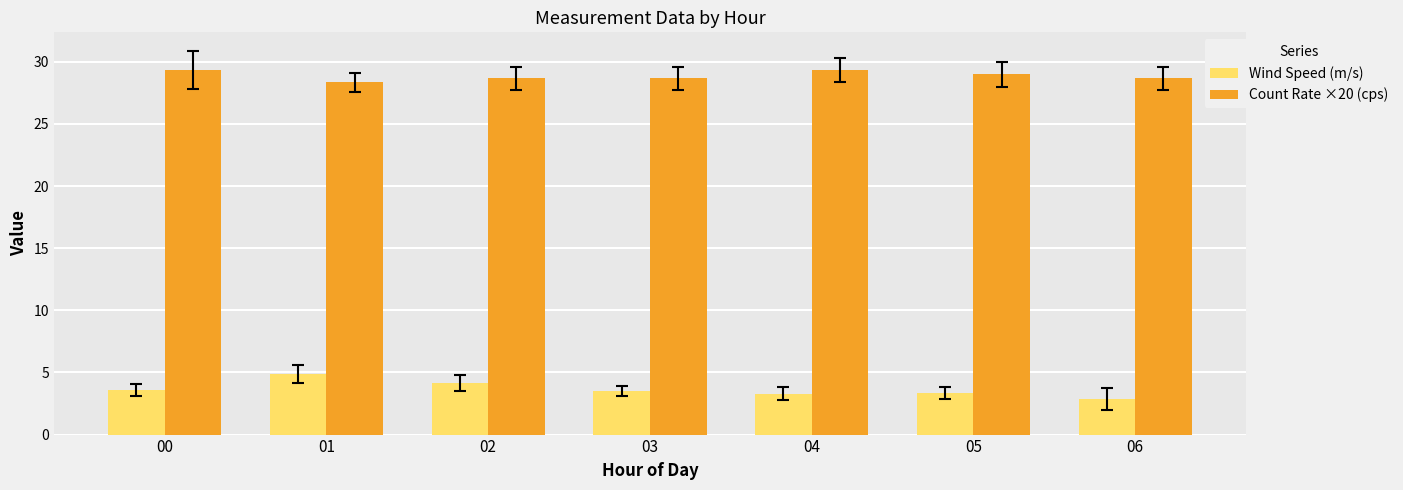

How many bars are there in each group?

2